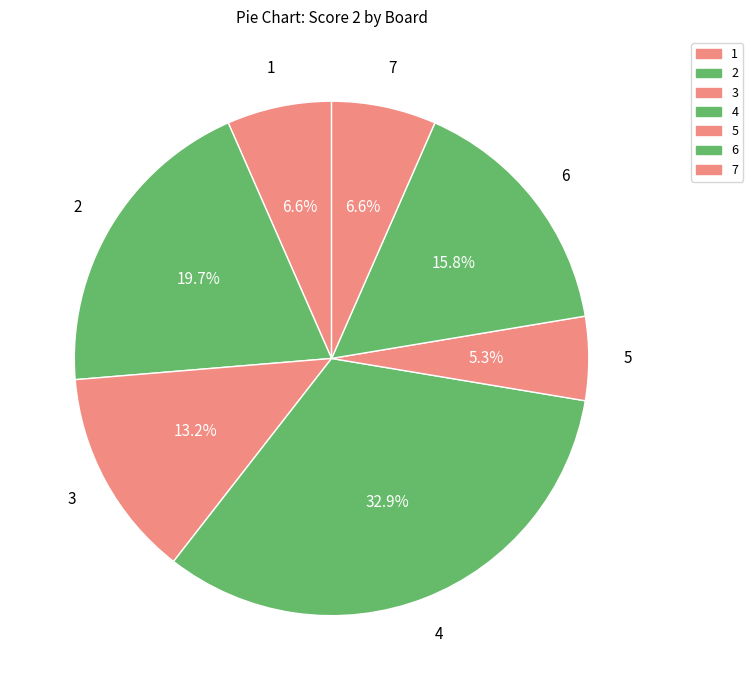

Combined, what portion of the pie is 1 and 3?

19.7%